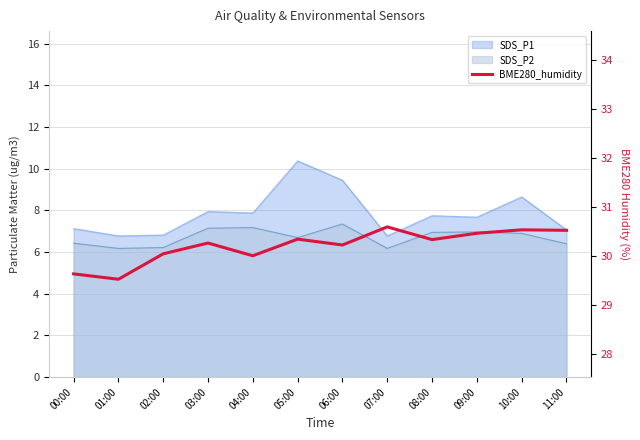

List the labels in order of value, largest first.

07:00, 10:00, 11:00, 09:00, 05:00, 08:00, 03:00, 06:00, 02:00, 04:00, 00:00, 01:00